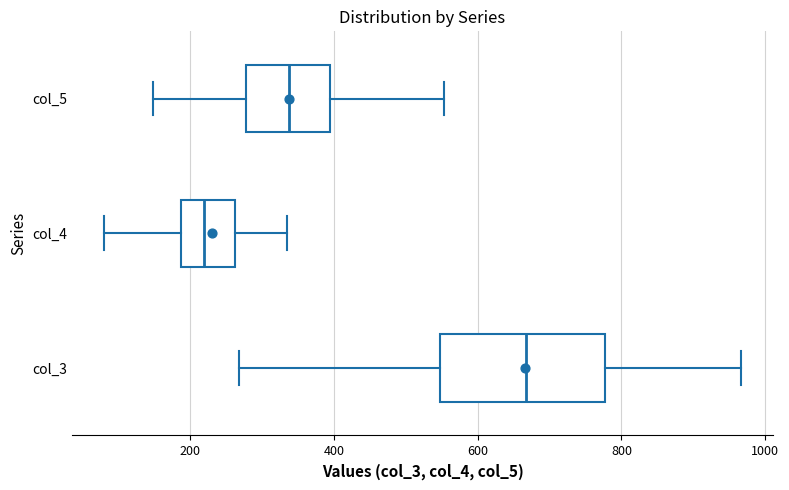

Where is the right edge of the box for col_5 on the x-axis? The values are not printed on the chart, so give them approximately, as read against the axis.

400